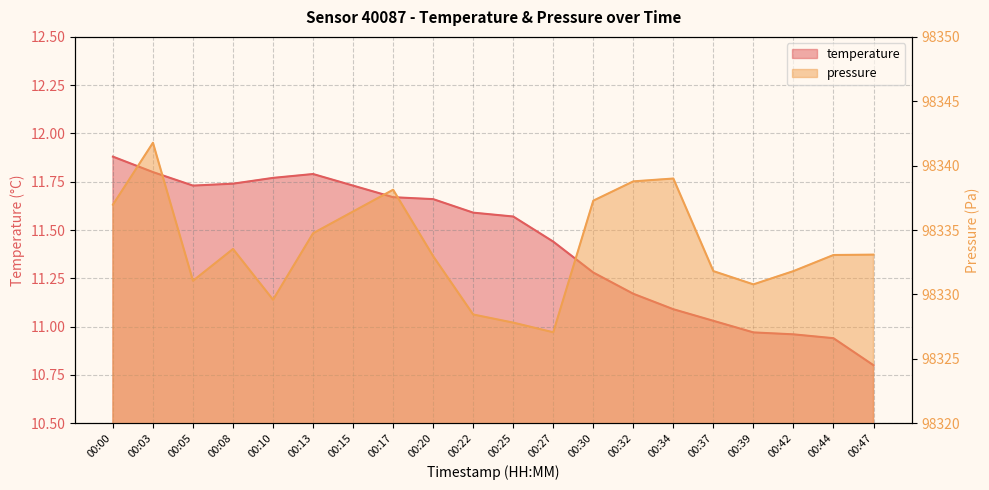

What is the minimum value for pressure_scaled?

98327.1